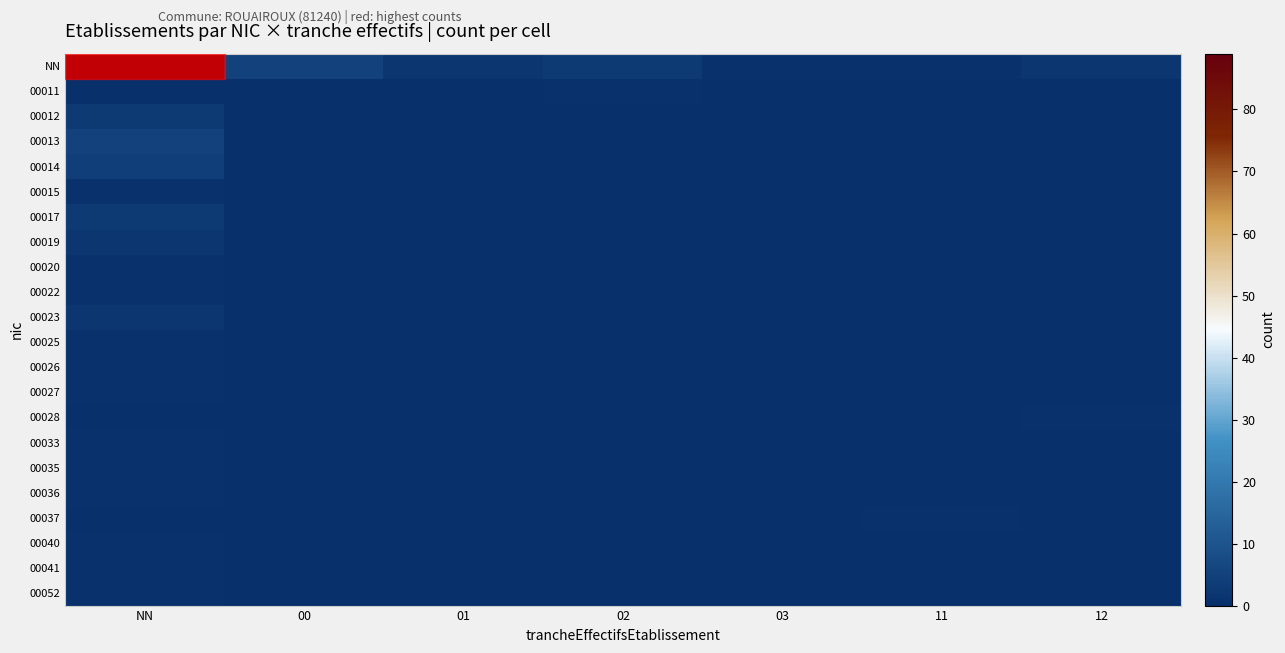

Reading left to right, extract all data points from this chart.

NN: NN=89	00=5	01=2	02=3	03=1	11=1	12=2
00011: NN=0	00=0	01=0	02=1	03=0	11=0	12=0
00012: NN=3	00=0	01=0	02=0	03=0	11=0	12=0
00013: NN=5	00=0	01=0	02=0	03=0	11=0	12=0
00014: NN=4	00=0	01=0	02=0	03=0	11=0	12=0
00015: NN=1	00=0	01=0	02=0	03=0	11=0	12=0
00017: NN=3	00=0	01=0	02=0	03=0	11=0	12=0
00019: NN=2	00=0	01=0	02=0	03=0	11=0	12=0
00020: NN=1	00=0	01=0	02=0	03=0	11=0	12=0
00022: NN=1	00=0	01=0	02=0	03=0	11=0	12=0
00023: NN=2	00=0	01=0	02=0	03=0	11=0	12=0
00025: NN=1	00=0	01=0	02=0	03=0	11=0	12=0
00026: NN=1	00=0	01=0	02=0	03=0	11=0	12=0
00027: NN=1	00=0	01=0	02=0	03=0	11=0	12=0
00028: NN=0	00=0	01=0	02=0	03=0	11=0	12=1
00033: NN=1	00=0	01=0	02=0	03=0	11=0	12=0
00035: NN=1	00=0	01=0	02=0	03=0	11=0	12=0
00036: NN=1	00=0	01=0	02=0	03=0	11=0	12=0
00037: NN=0	00=0	01=0	02=0	03=0	11=1	12=0
00040: NN=1	00=0	01=0	02=0	03=0	11=0	12=0
00041: NN=1	00=0	01=0	02=0	03=0	11=0	12=0
00052: NN=1	00=0	01=0	02=0	03=0	11=0	12=0